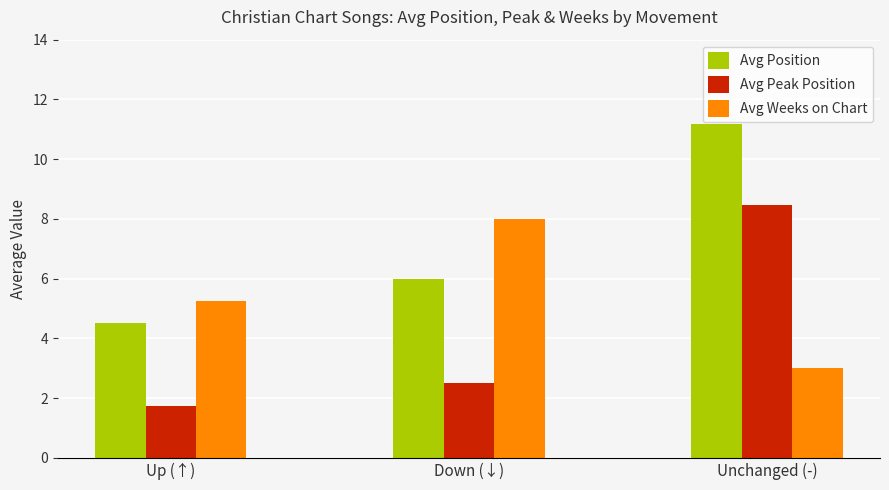

Rank the series by their maximum value, from highest to lowest.

Avg Position, Avg Peak Position, Avg Weeks on Chart